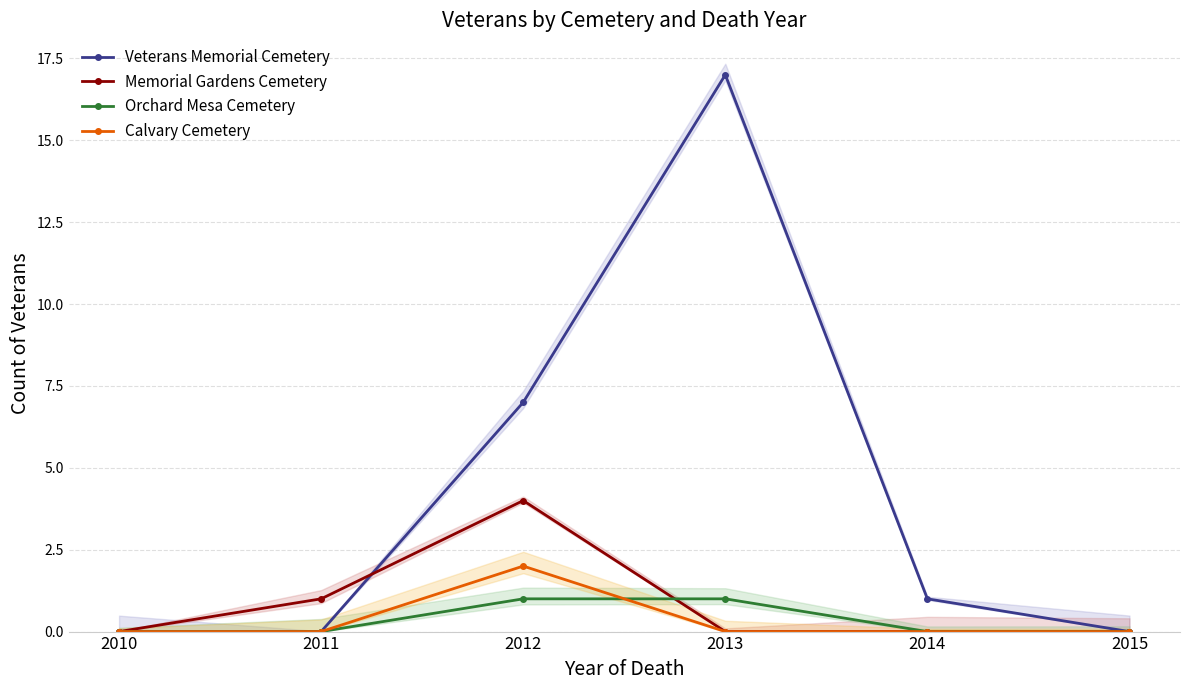

How many Memorial Gardens Cemetery values are between 0 and 1?

5